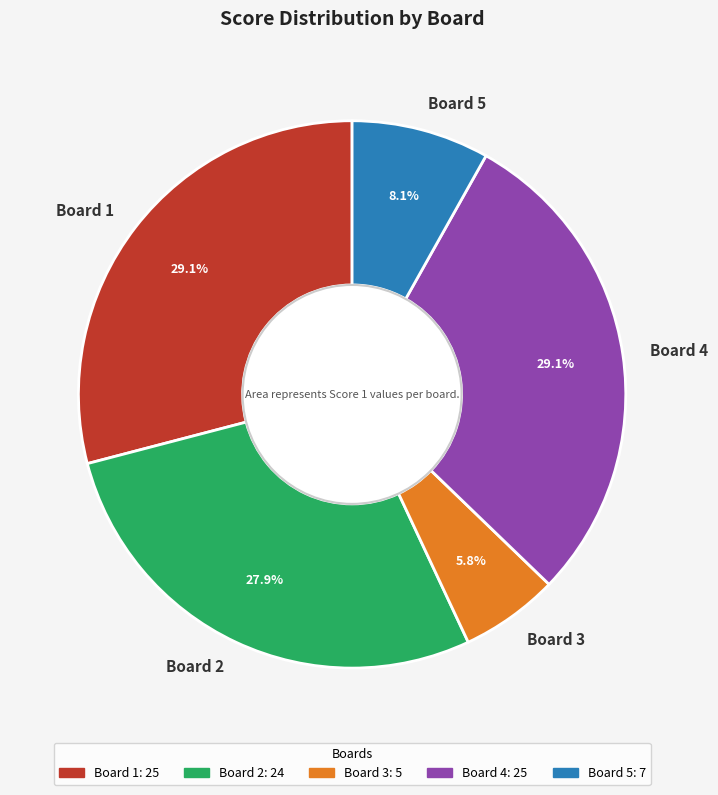

What percentage is NOT represented by Board 4?

70.9%